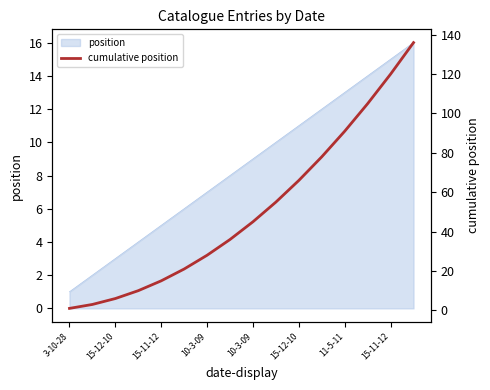

At which category does the chart reach its peak across all series?

15